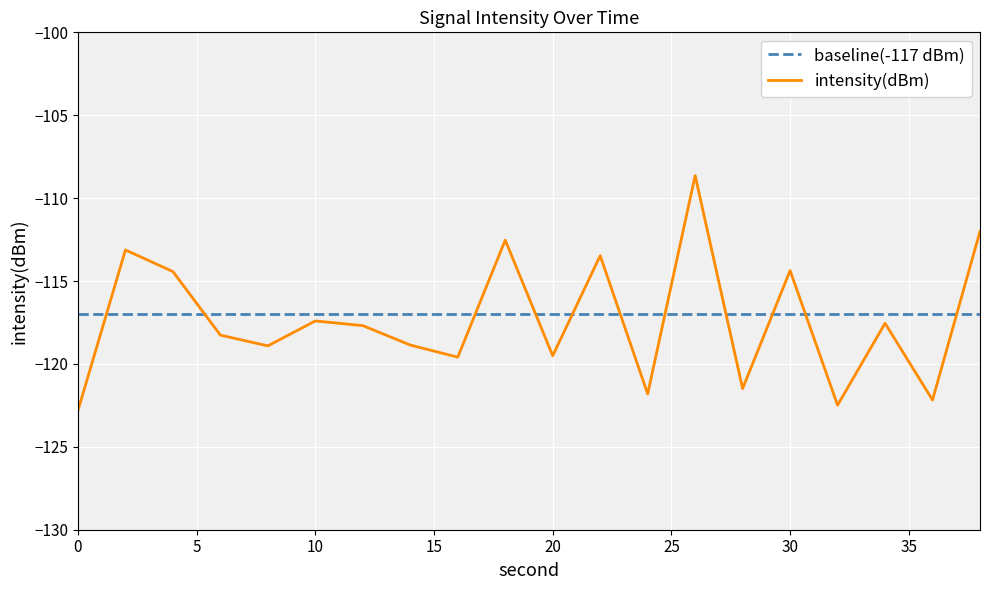

What are all the series names shown in the legend?

baseline(-117 dBm), intensity(dBm)